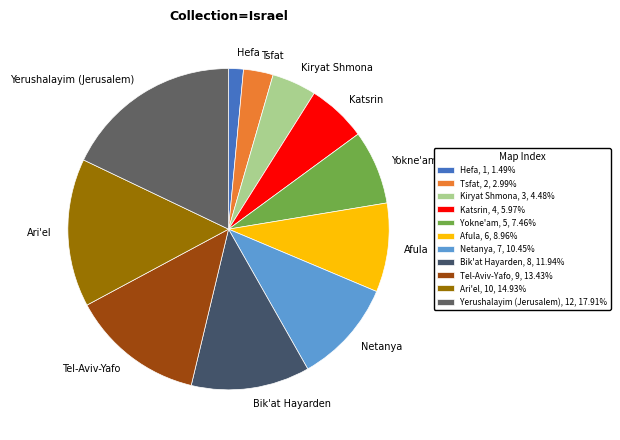

Between Kiryat Shmona and Yerushalayim (Jerusalem), which is larger?

Yerushalayim (Jerusalem)